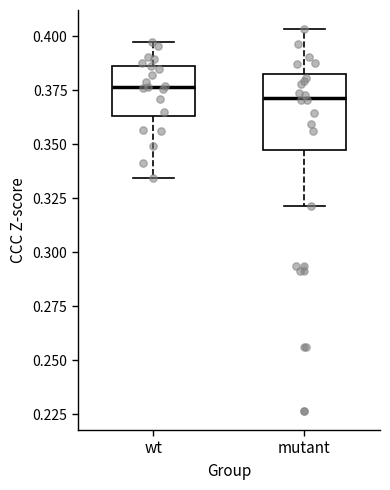

Reading left to right, transcribe this box plot: for each box, give where its median line is, the range the box spans, and where its two whiskers end, as read against the y-axis. The values are not printed on the chart, so give them approximately, as read against the axis.

wt: median 0.375, box 0.365 to 0.385, whiskers 0.335 to 0.400
mutant: median 0.370, box 0.345 to 0.380, whiskers 0.320 to 0.405